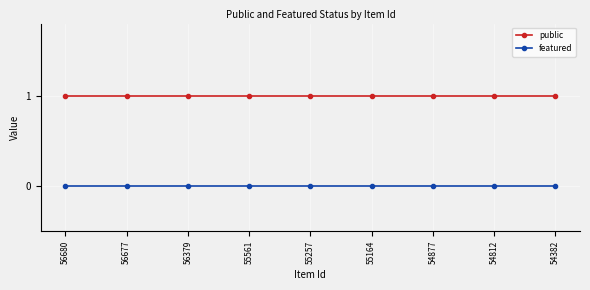

At 54382, list the series in order from smallest to largest.

featured, public